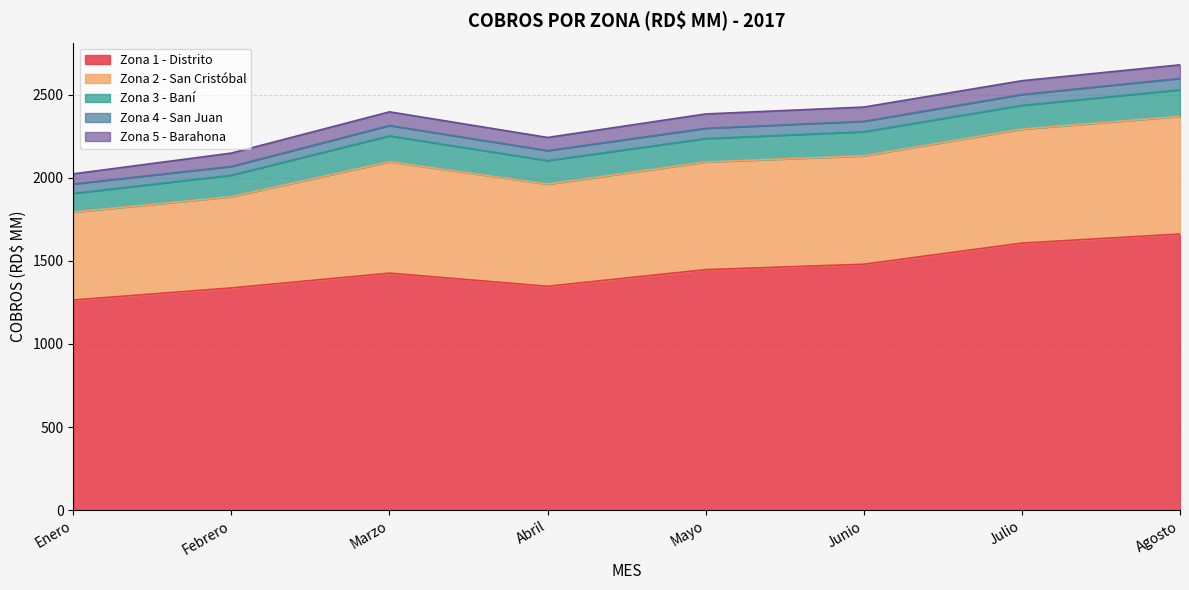

Where is Zona 5 - Barahona nearest to the value 73?

Abril